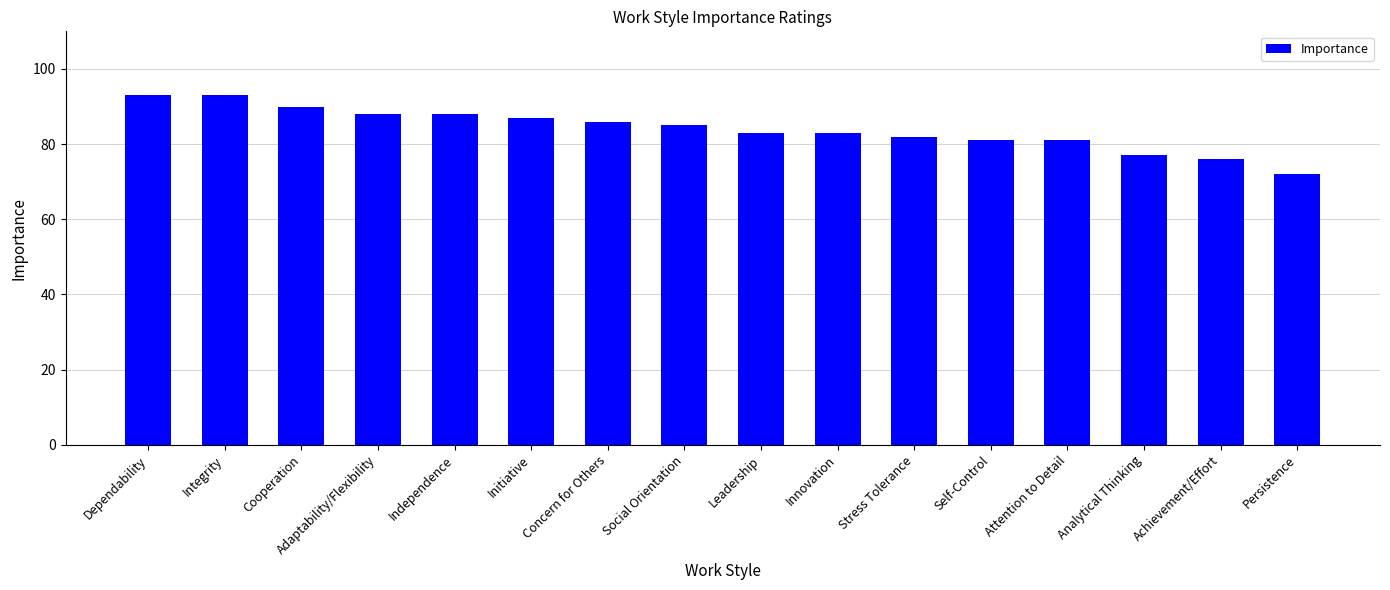

What is the sum of all values?

1345